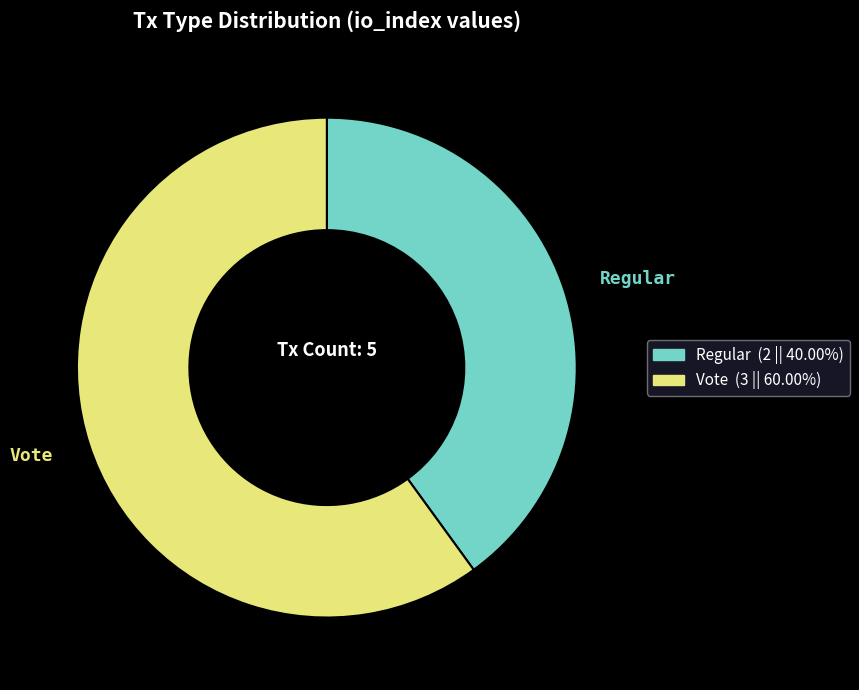

Does Regular account for over 50% of the chart?

No